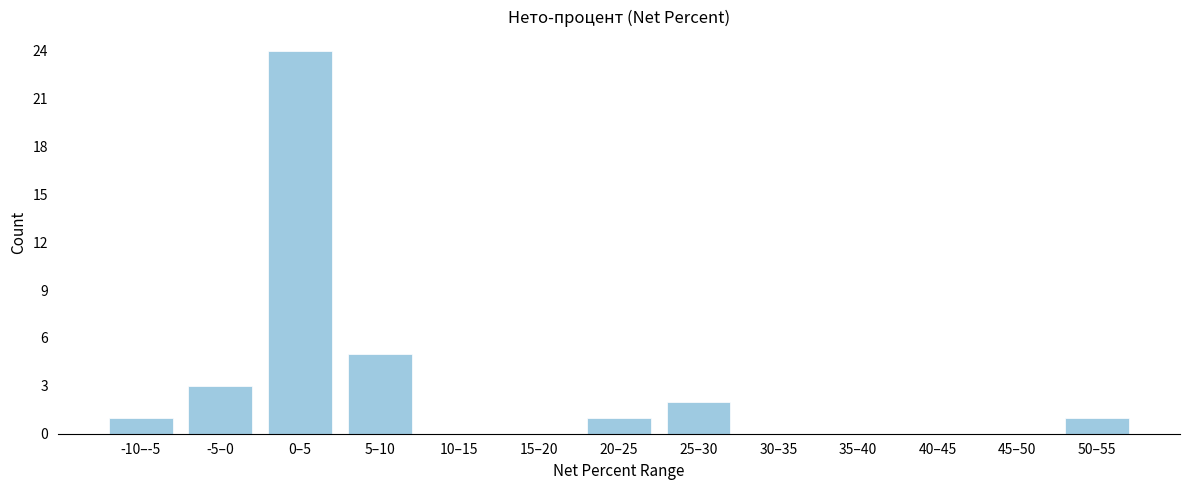

Reading right to left, transcribe all the data shown in this chart.

50–55=1	45–50=0	40–45=0	35–40=0	30–35=0	25–30=2	20–25=1	15–20=0	10–15=0	5–10=5	0–5=24	-5–0=3	-10–-5=1